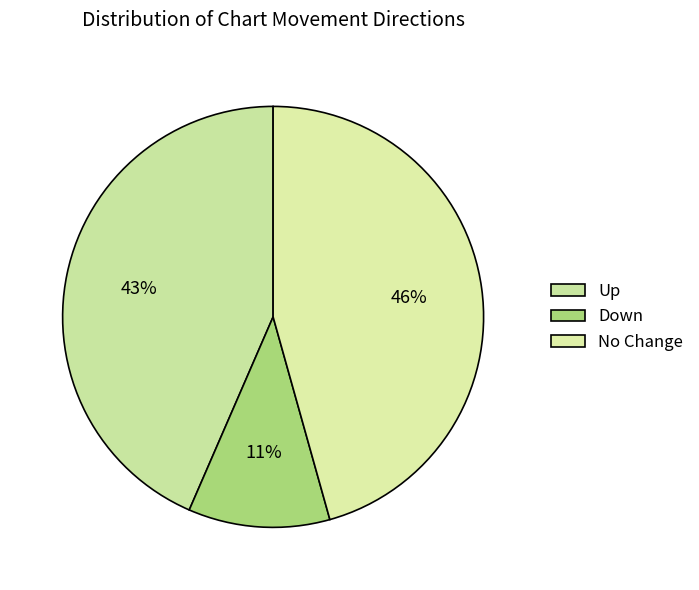

Count the number of slices in the pie.

3